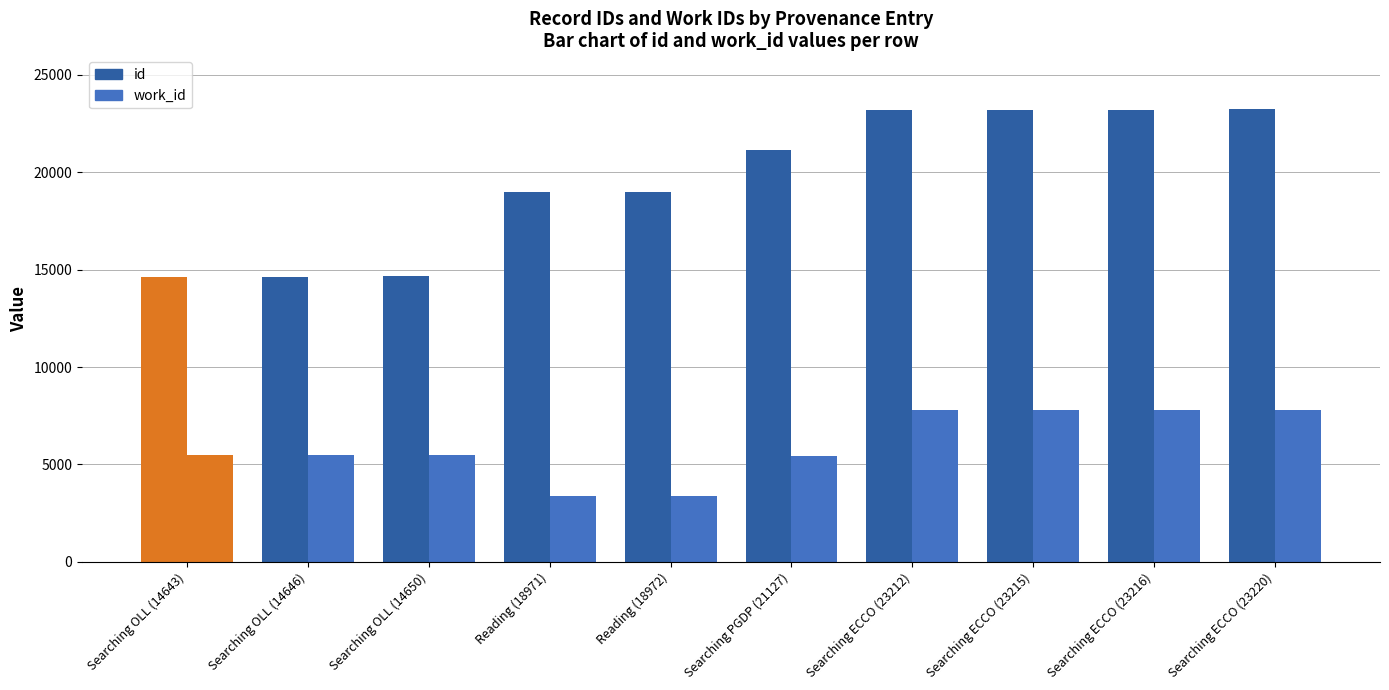

True or false: id has a value of 14650 at Searching OLL (14650).

True